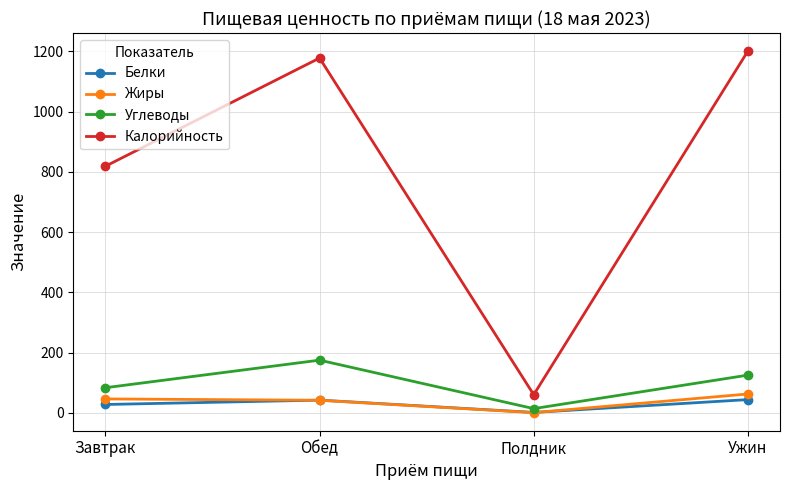

What is the label of the 2nd point from the right?

Полдник